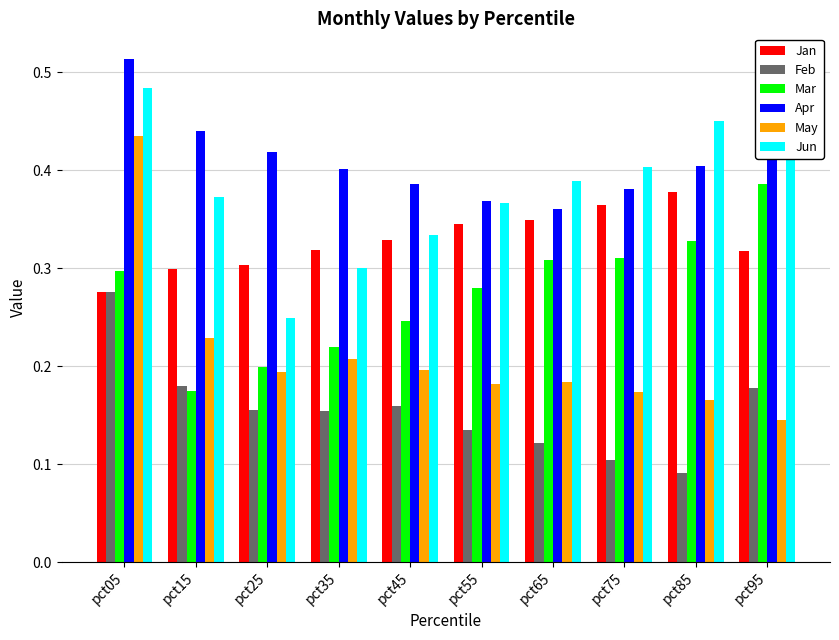

Which category has the highest value in the Apr series?

pct05